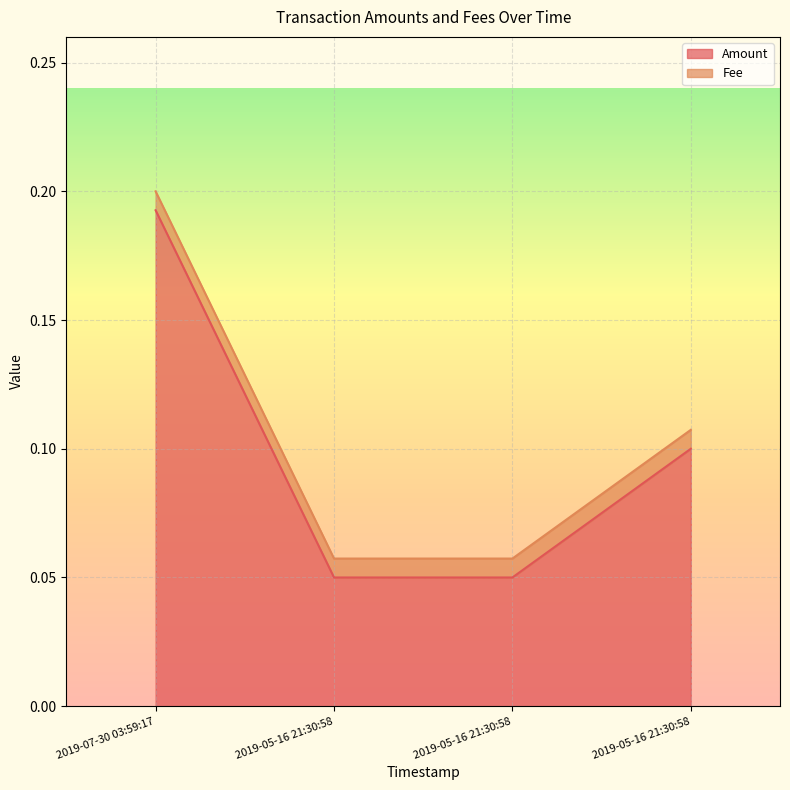

How many values are between 0 and 1?

4